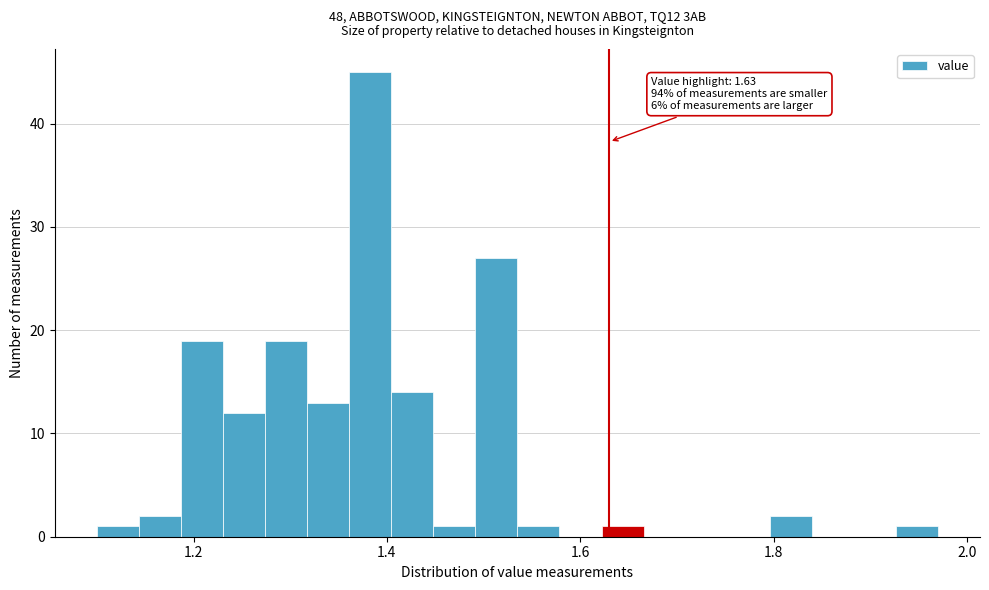

Read against the x-axis, roughly where is the centre of the tallest bar?

1.38